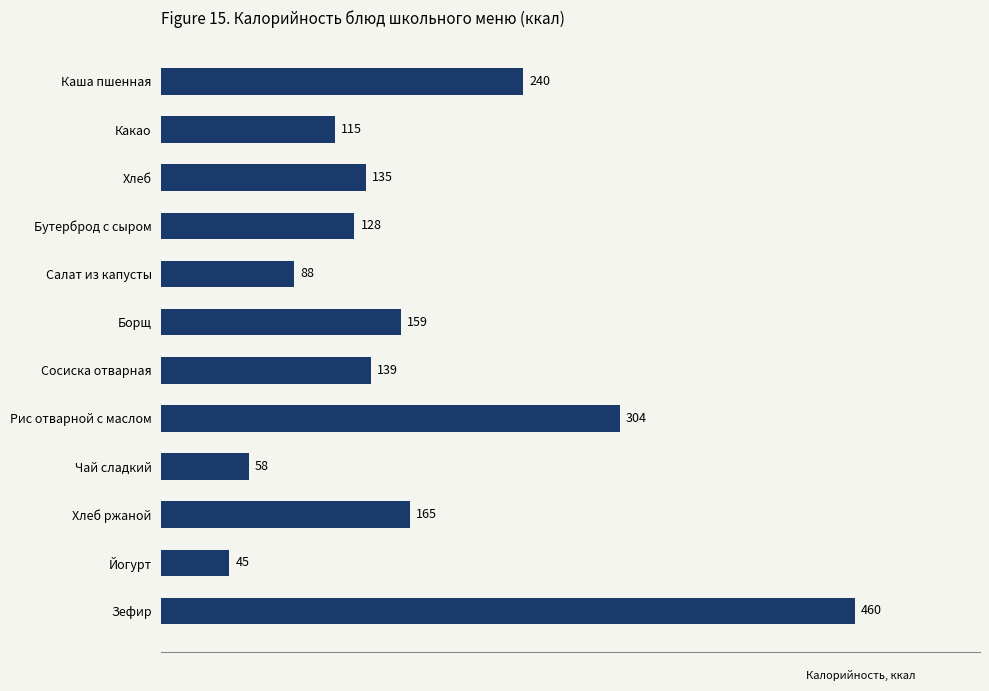

What is the difference between the maximum and minimum values?

415.0